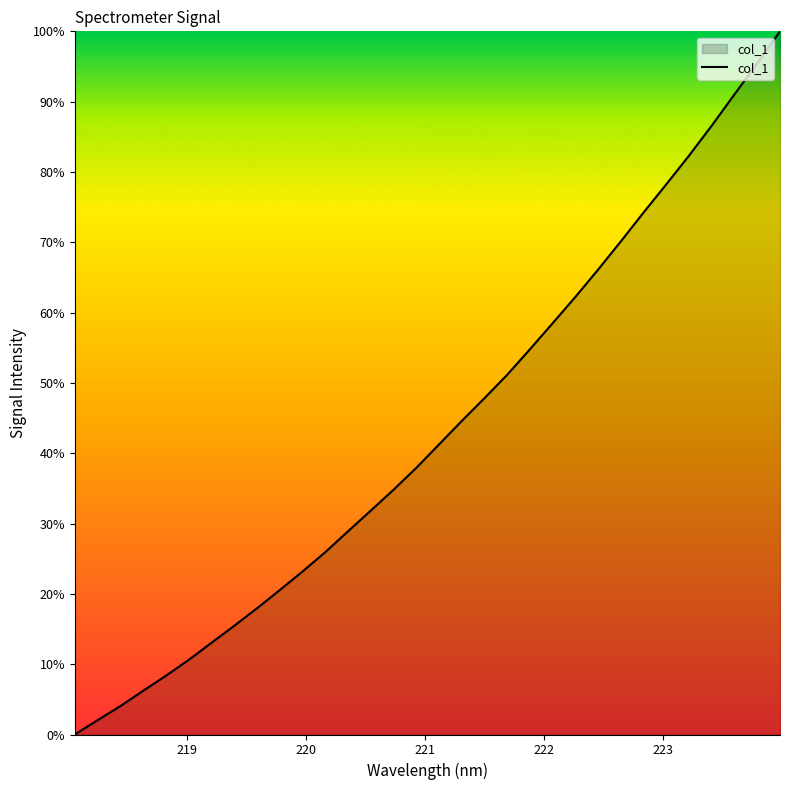

Reading left to right, transcribe all the data shown in this chart.

0.0	2.0	4.0	6.2	8.4	10.6	13.0	15.5	17.9	20.5	23.2	25.9	28.9	31.8	34.8	37.9	41.2	44.6	47.8	51.2	54.8	58.5	62.2	66.1	70.1	74.3	78.3	82.3	86.6	91.1	95.5	100.0